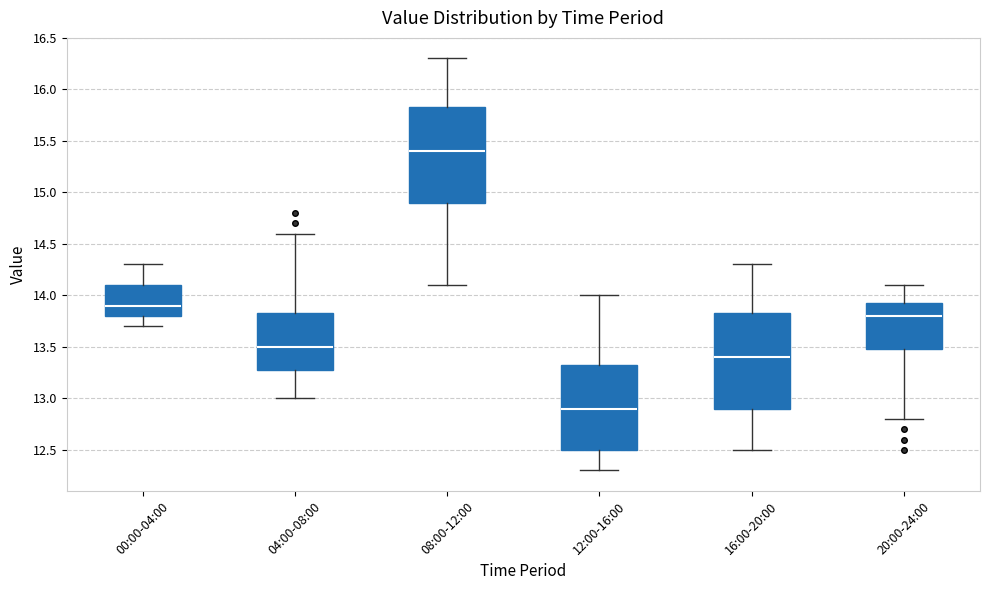

Which box has the highest median line?

08:00-12:00